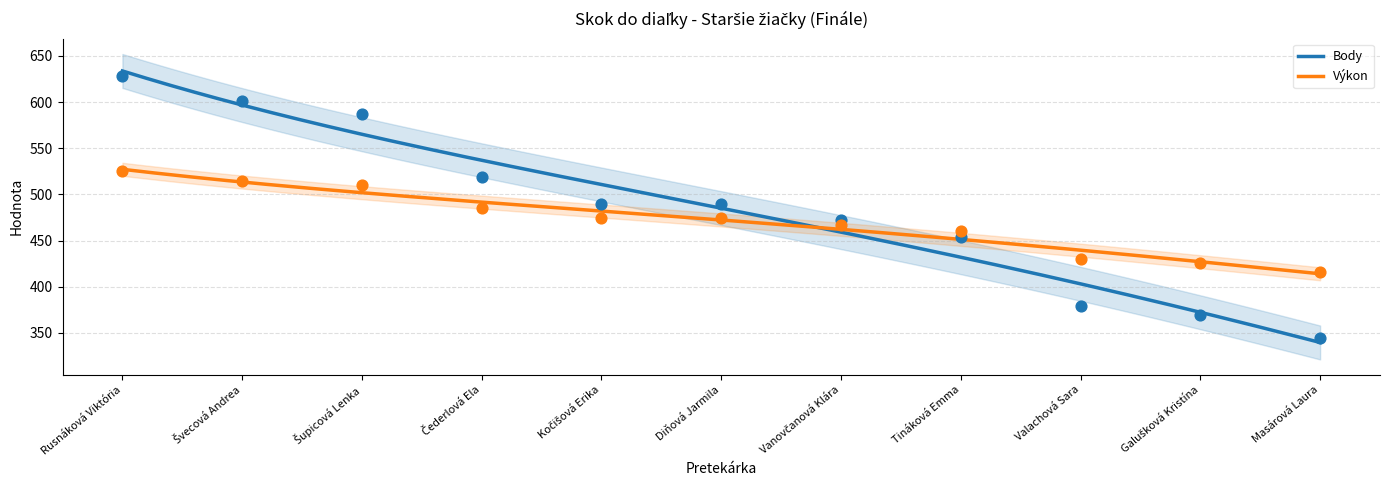

At which category is the sum across all series the highest?

Rusnáková Viktória